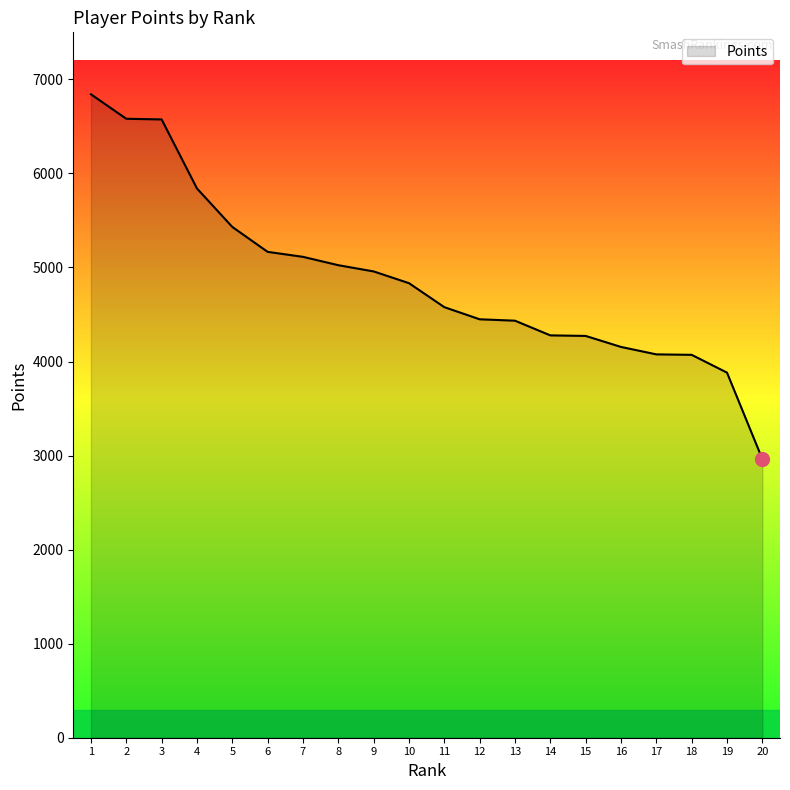

Approximately how many times larger is the value at 2 compared to 18?

1.6